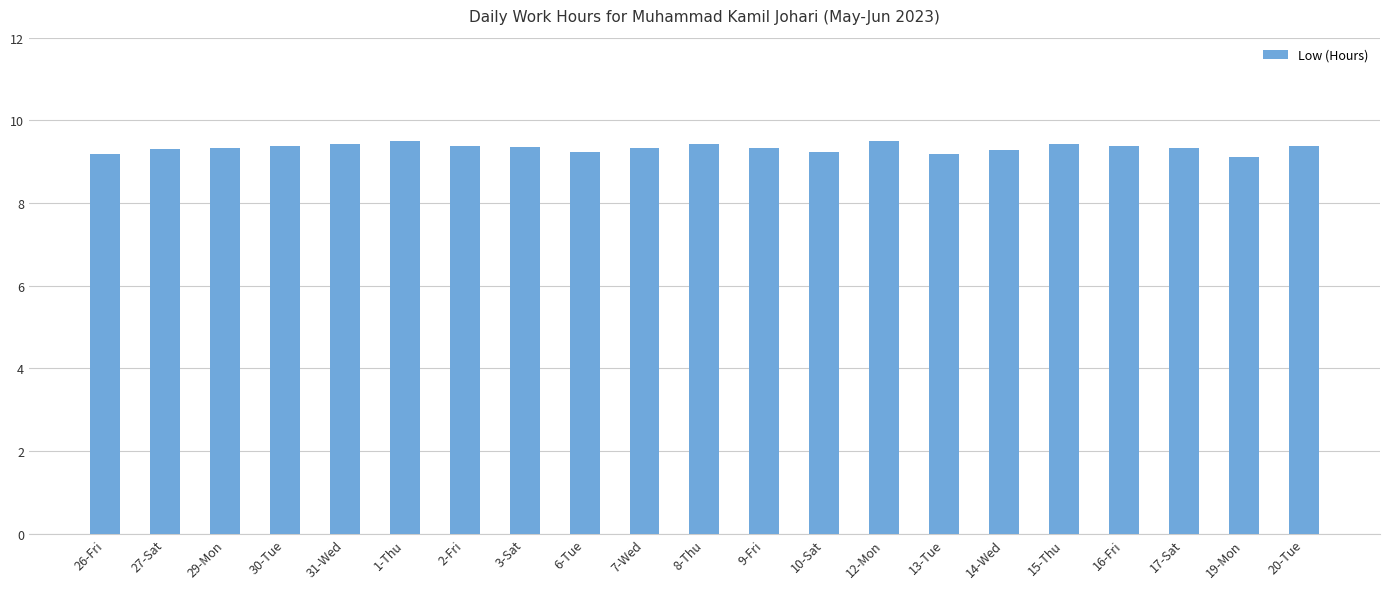

The chart shows a value of 16.4 at 26-Fri. True or false?

False